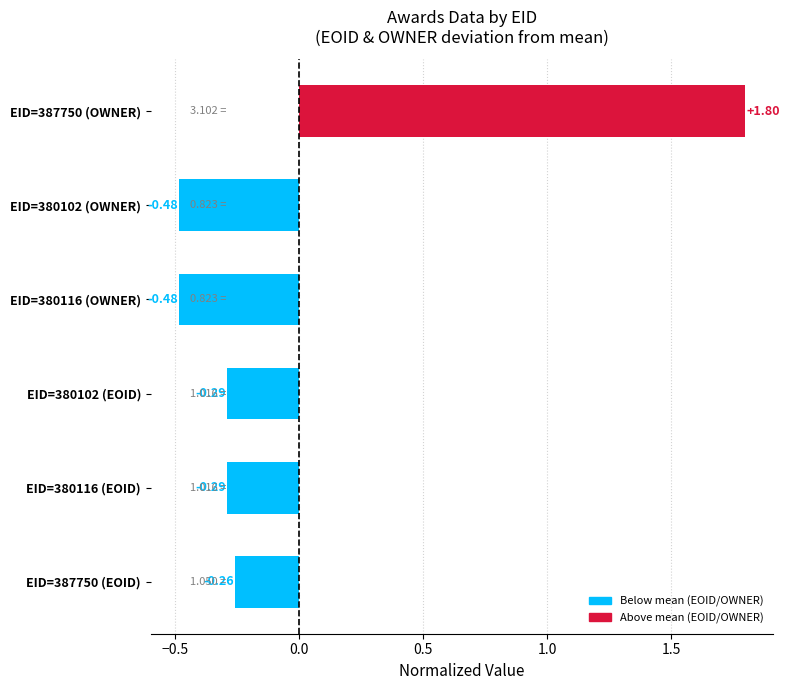

What is the sum of the values at EID=380116 (OWNER) and EID=380116 (EOID)?

-0.8